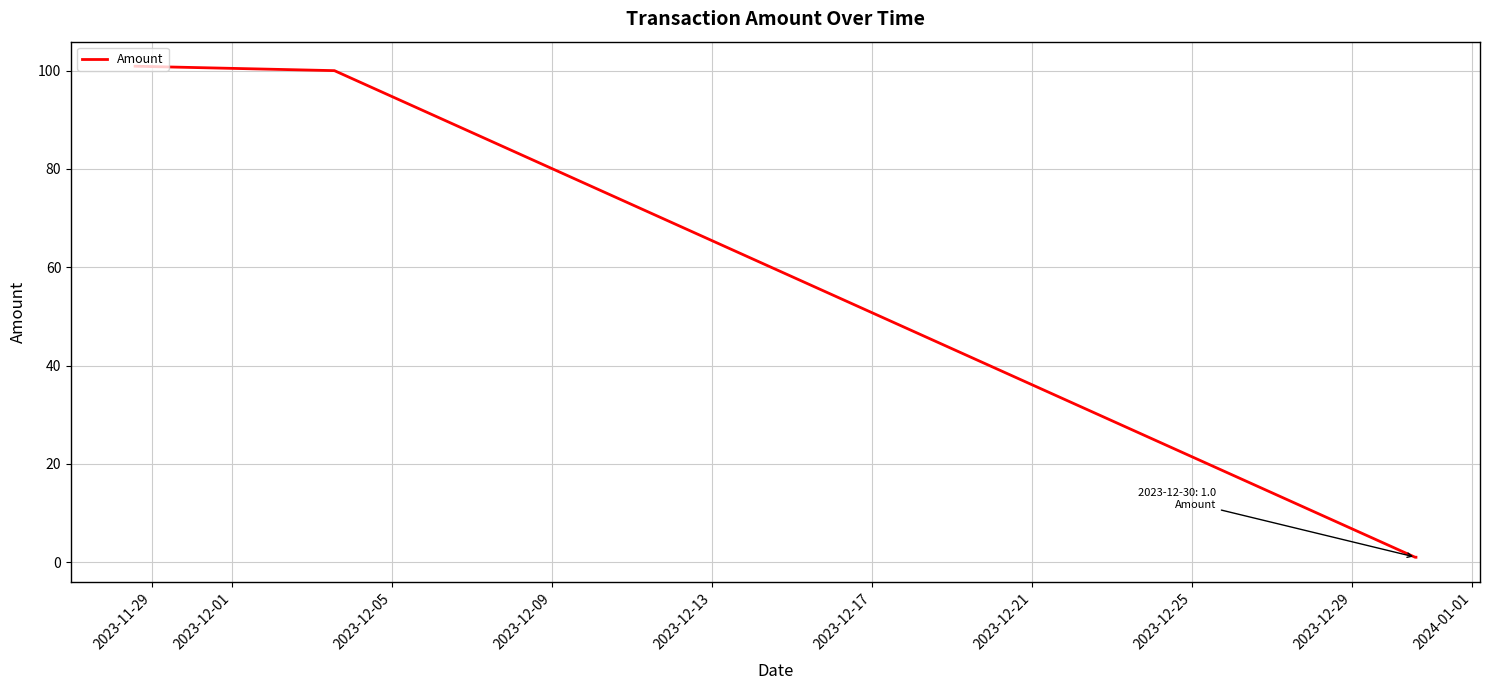

True or false: the data has more than 2 interior local peaks.

False